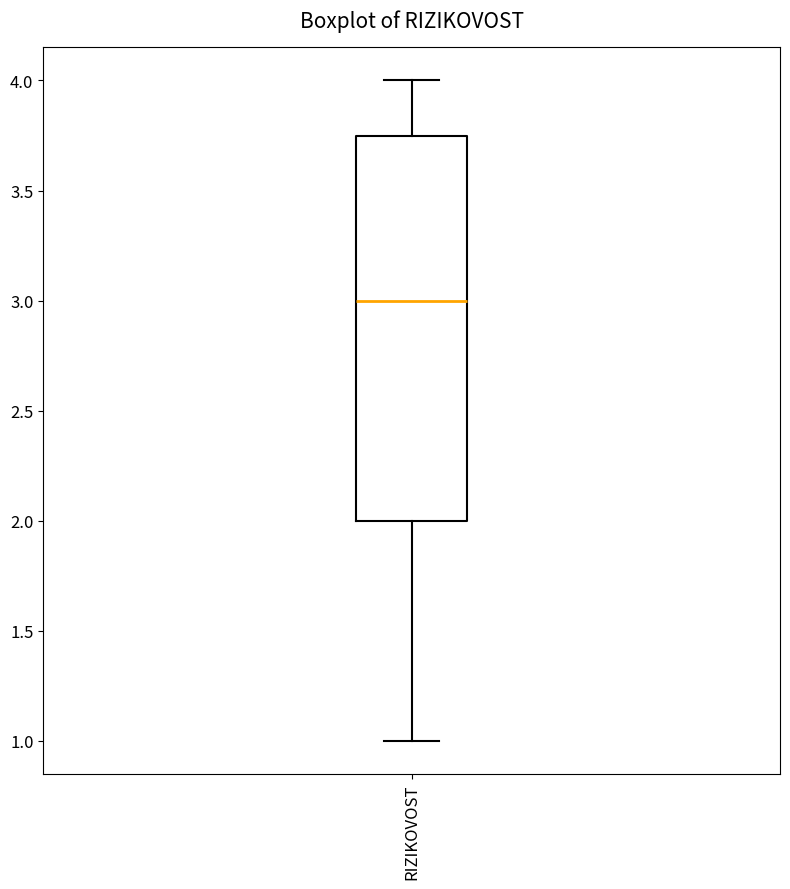

Where does the upper whisker of the box for RIZIKOVOST end on the y-axis? The values are not printed on the chart, so give them approximately, as read against the axis.

4.00